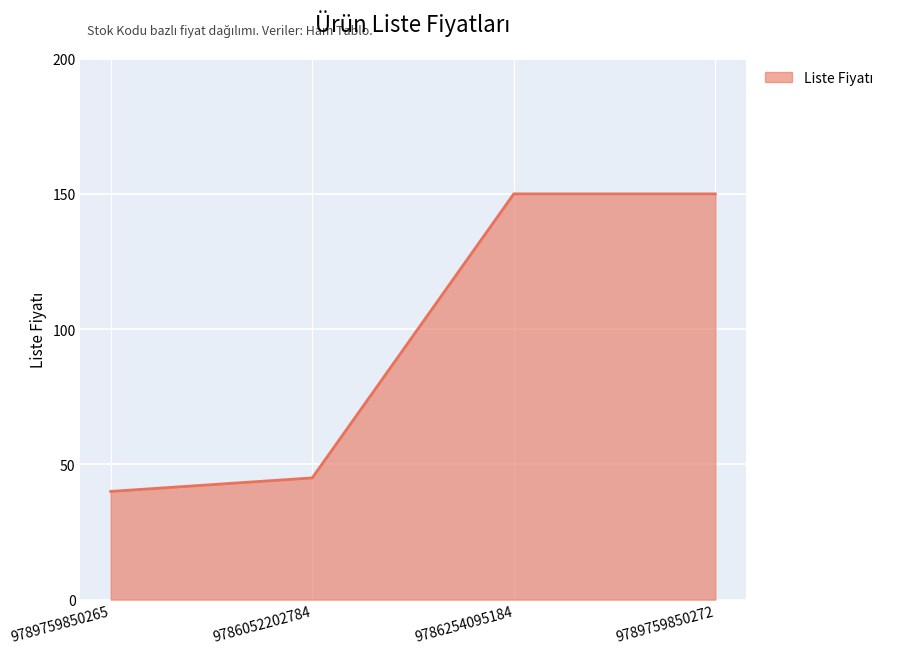

The value at 9789759850265 is 26. True or false?

False